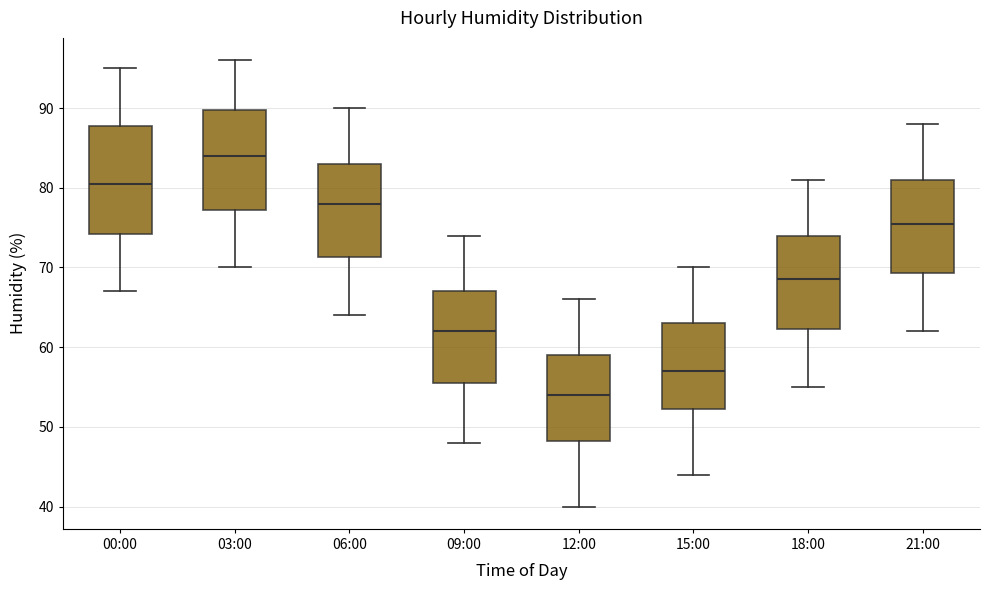

Reading left to right, transcribe this box plot: for each box, give where its median line is, the range the box spans, and where its two whiskers end, as read against the y-axis. The values are not printed on the chart, so give them approximately, as read against the axis.

00:00: median 81, box 74 to 88, whiskers 67 to 95
03:00: median 84, box 77 to 90, whiskers 70 to 96
06:00: median 78, box 71 to 83, whiskers 64 to 90
09:00: median 62, box 56 to 67, whiskers 48 to 74
12:00: median 54, box 48 to 59, whiskers 40 to 66
15:00: median 57, box 52 to 63, whiskers 44 to 70
18:00: median 69, box 62 to 74, whiskers 55 to 81
21:00: median 76, box 69 to 81, whiskers 62 to 88